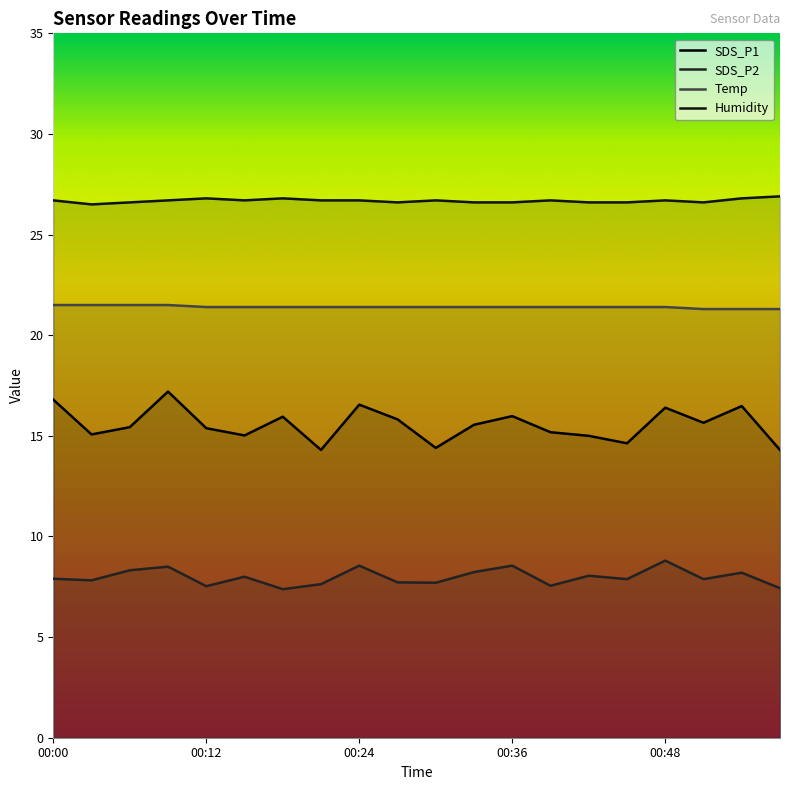

Reading left to right, extract all data points from this chart.

SDS_P1: 16.8	15.1	15.4	17.2	15.4	15.0	15.9	14.3	16.6	15.8	14.4	15.6	16.0	15.2	15.0	14.6	16.4	15.7	16.5	14.3
SDS_P2: 7.9	7.8	8.3	8.5	7.5	8.0	7.4	7.6	8.6	7.7	7.7	8.2	8.6	7.5	8.1	7.9	8.8	7.9	8.2	7.4
Temp: 21.5	21.5	21.5	21.5	21.4	21.4	21.4	21.4	21.4	21.4	21.4	21.4	21.4	21.4	21.4	21.4	21.4	21.3	21.3	21.3
Humidity: 26.7	26.5	26.6	26.7	26.8	26.7	26.8	26.7	26.7	26.6	26.7	26.6	26.6	26.7	26.6	26.6	26.7	26.6	26.8	26.9